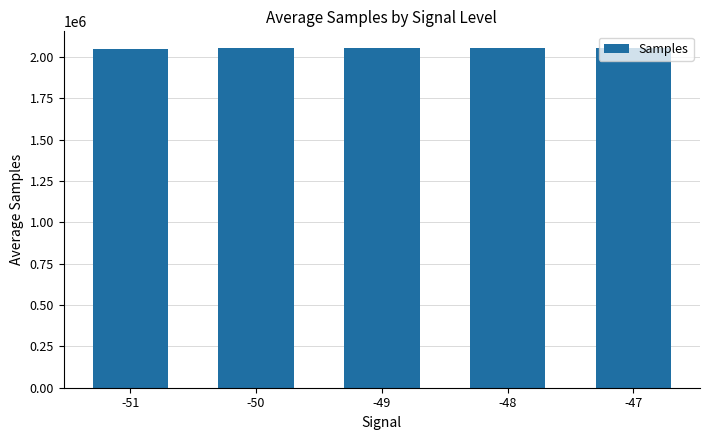

Approximately how many times larger is the value at -47 compared to -48?

1.0